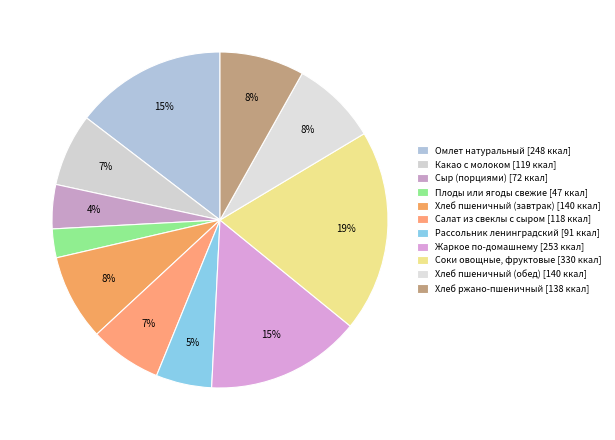

Which slice is the smallest?

Плоды или ягоды свежие